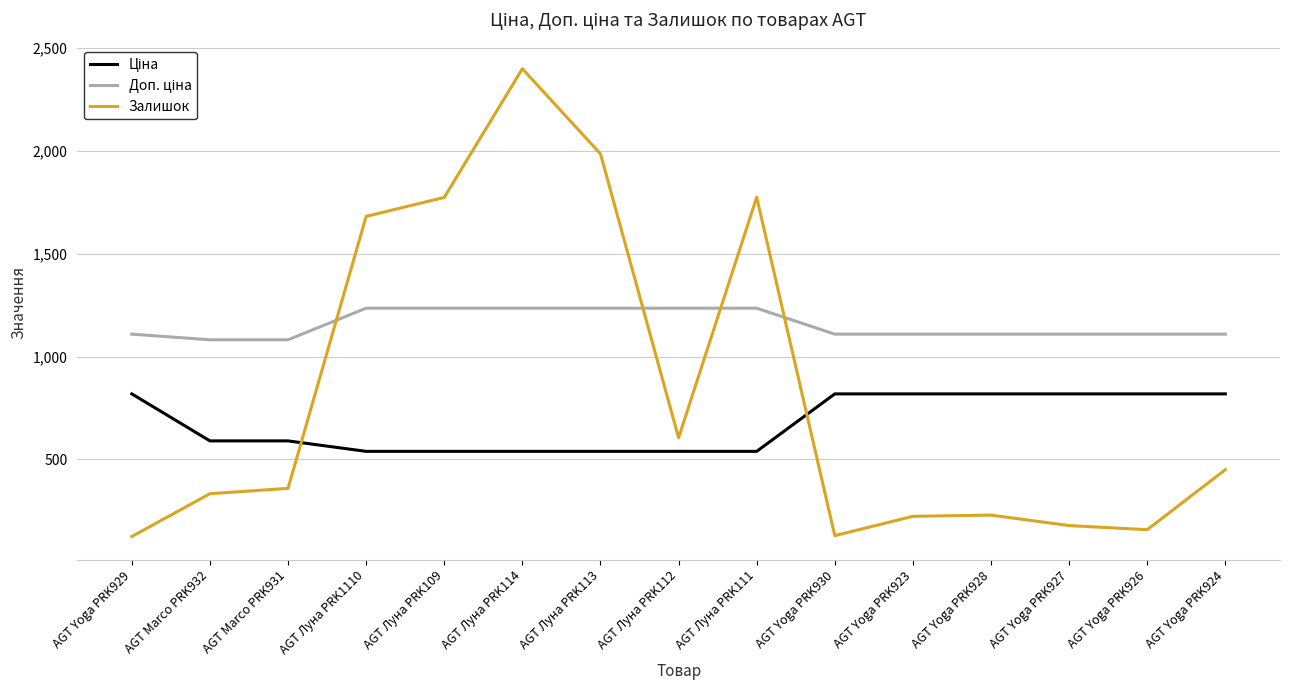

At which label is Залишок closest to 1262?

AGT Луна PRK1110